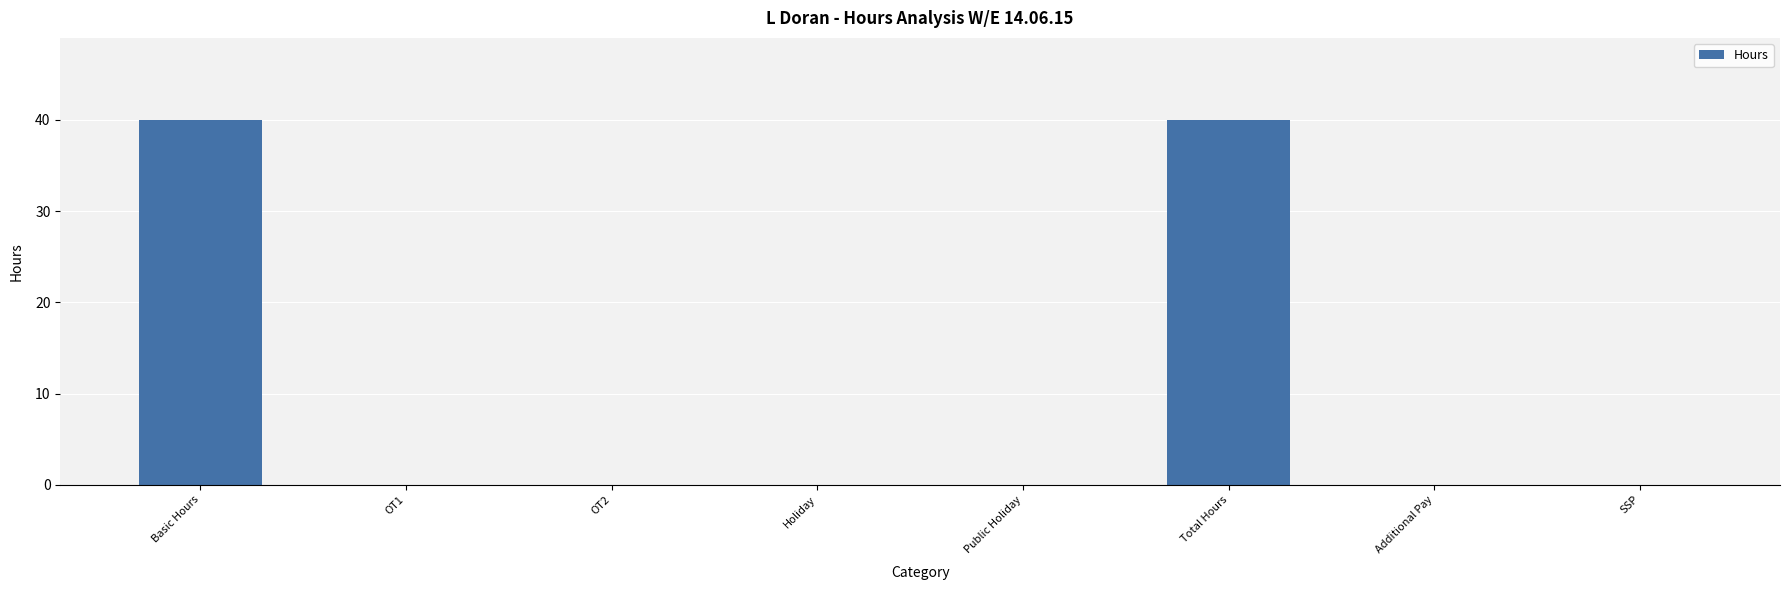

How many series are shown in this chart?

1